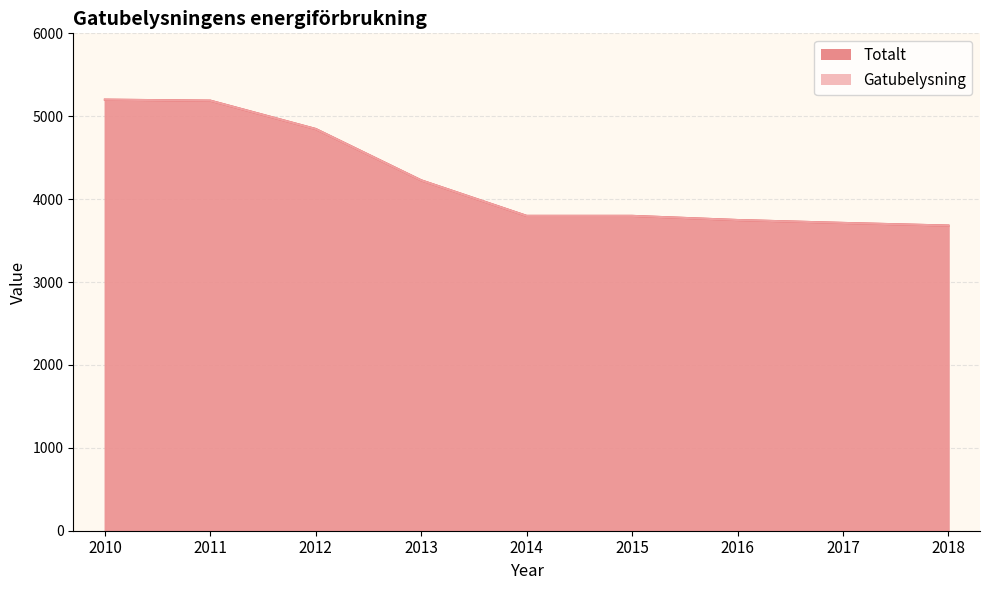

What is the difference between the second highest and second lowest values in the Totalt series?

1475